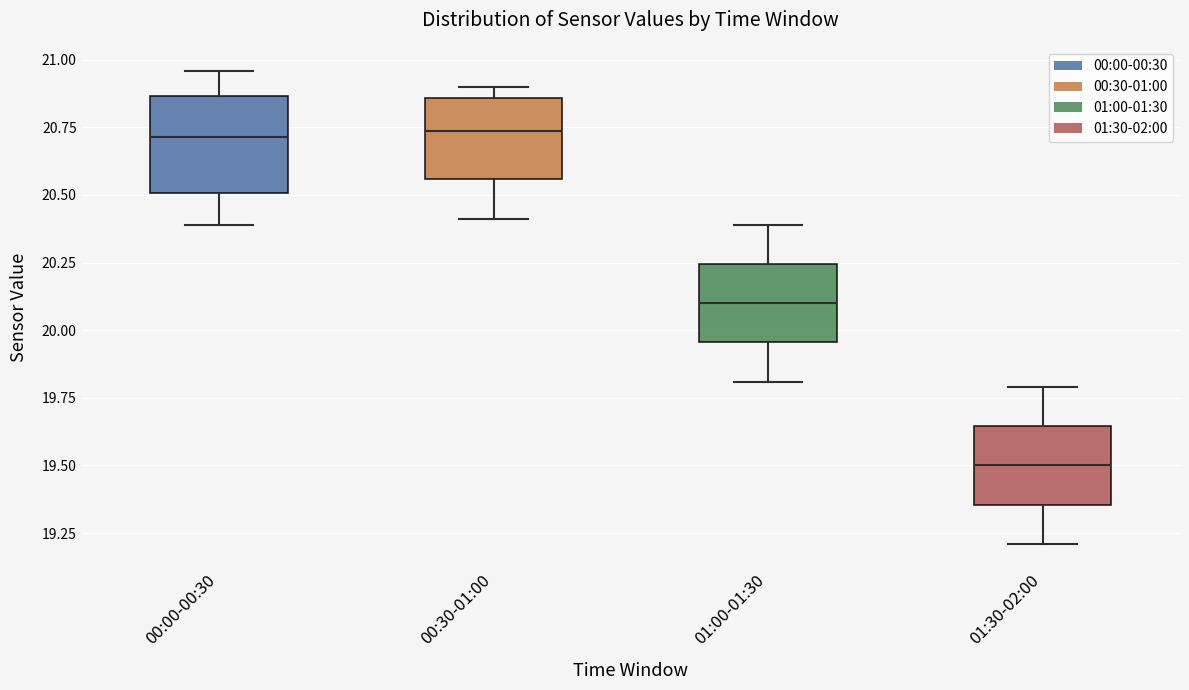

Reading left to right, read every box against the y-axis: the position of its median line, the range the box covers, and the ends of its whiskers. The values are not printed on the chart, so give them approximately, as read against the axis.

00:00-00:30: median 20.70, box 20.50 to 20.85, whiskers 20.40 to 20.95
00:30-01:00: median 20.75, box 20.55 to 20.85, whiskers 20.40 to 20.90
01:00-01:30: median 20.10, box 19.95 to 20.25, whiskers 19.80 to 20.40
01:30-02:00: median 19.50, box 19.35 to 19.65, whiskers 19.20 to 19.80